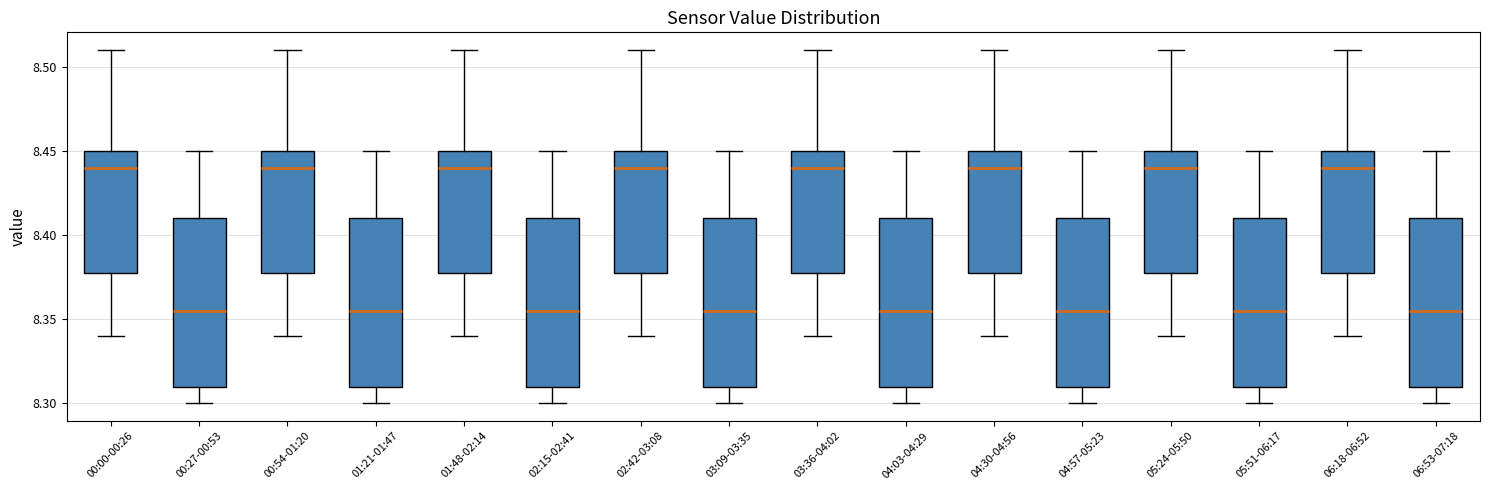

Reading left to right, transcribe this box plot: for each box, give where its median line is, the range the box spans, and where its two whiskers end, as read against the y-axis. The values are not printed on the chart, so give them approximately, as read against the axis.

00:00-00:26: median 8.440, box 8.380 to 8.450, whiskers 8.340 to 8.510
00:27-00:53: median 8.355, box 8.310 to 8.410, whiskers 8.300 to 8.450
00:54-01:20: median 8.440, box 8.380 to 8.450, whiskers 8.340 to 8.510
01:21-01:47: median 8.355, box 8.310 to 8.410, whiskers 8.300 to 8.450
01:48-02:14: median 8.440, box 8.380 to 8.450, whiskers 8.340 to 8.510
02:15-02:41: median 8.355, box 8.310 to 8.410, whiskers 8.300 to 8.450
02:42-03:08: median 8.440, box 8.380 to 8.450, whiskers 8.340 to 8.510
03:09-03:35: median 8.355, box 8.310 to 8.410, whiskers 8.300 to 8.450
03:36-04:02: median 8.440, box 8.380 to 8.450, whiskers 8.340 to 8.510
04:03-04:29: median 8.355, box 8.310 to 8.410, whiskers 8.300 to 8.450
04:30-04:56: median 8.440, box 8.380 to 8.450, whiskers 8.340 to 8.510
04:57-05:23: median 8.355, box 8.310 to 8.410, whiskers 8.300 to 8.450
05:24-05:50: median 8.440, box 8.380 to 8.450, whiskers 8.340 to 8.510
05:51-06:17: median 8.355, box 8.310 to 8.410, whiskers 8.300 to 8.450
06:18-06:52: median 8.440, box 8.380 to 8.450, whiskers 8.340 to 8.510
06:53-07:18: median 8.355, box 8.310 to 8.410, whiskers 8.300 to 8.450